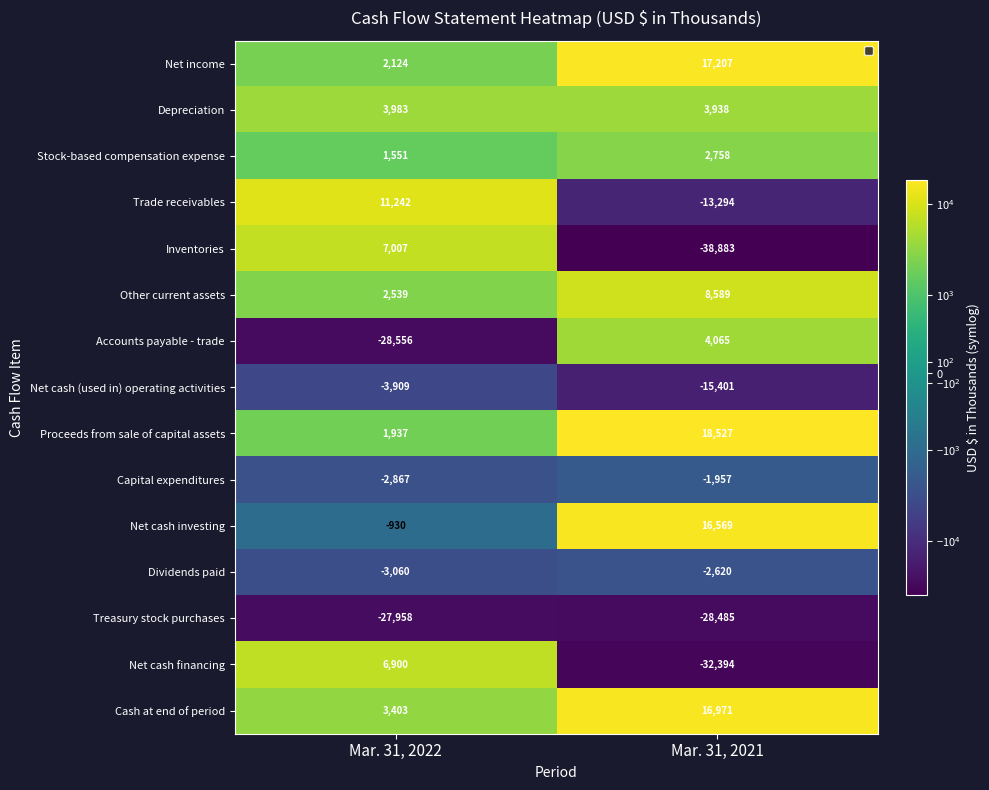

The value of Other current assets at Mar. 31, 2021 is 8589. True or false?

True